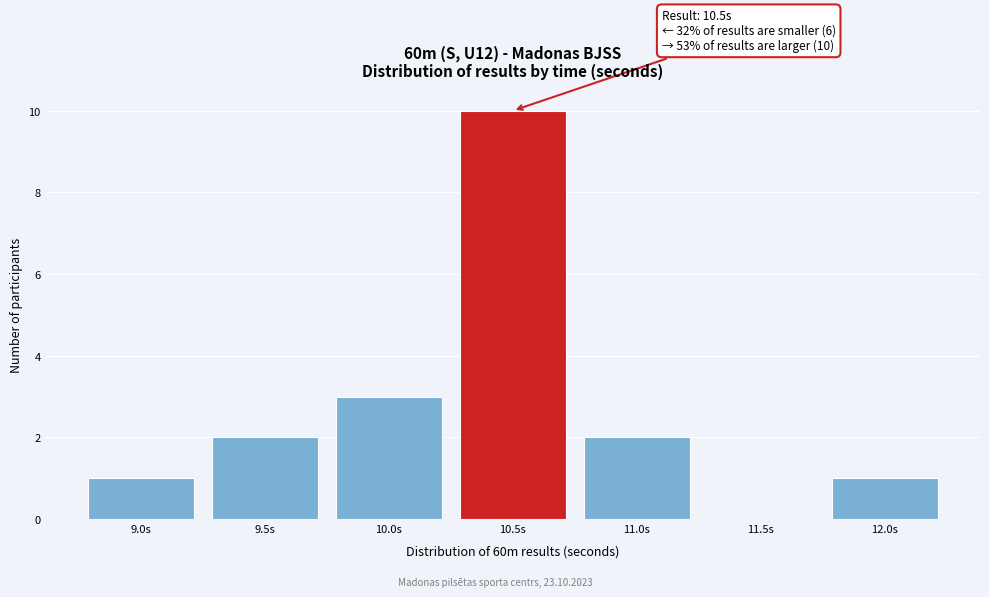

Reading left to right, extract all data points from this chart.

9.0s=1	9.5s=2	10.0s=3	10.5s=10	11.0s=2	11.5s=0	12.0s=1